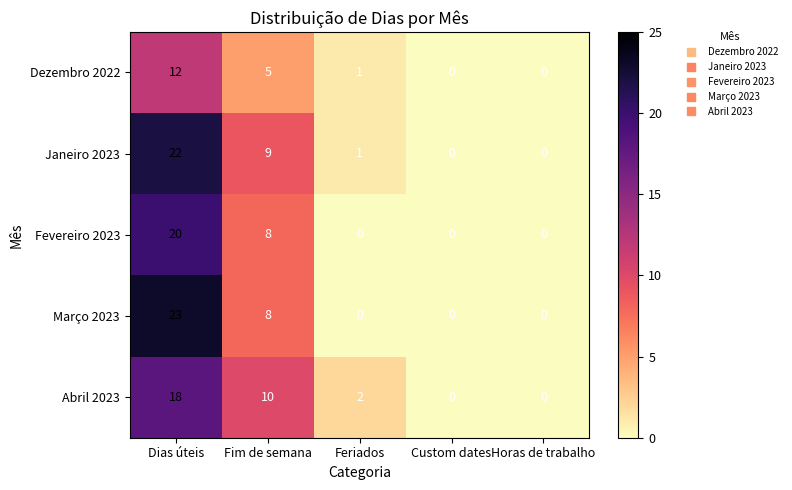

The Janeiro 2023 series shows -10 at Horas de trabalho. True or false?

False